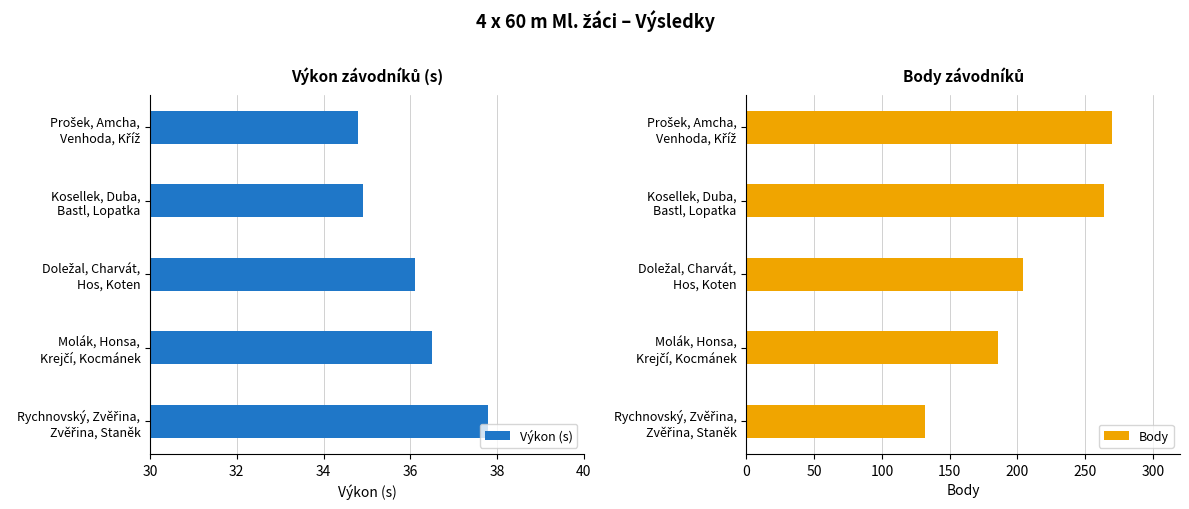

Which series has the widest spread of values?

Body